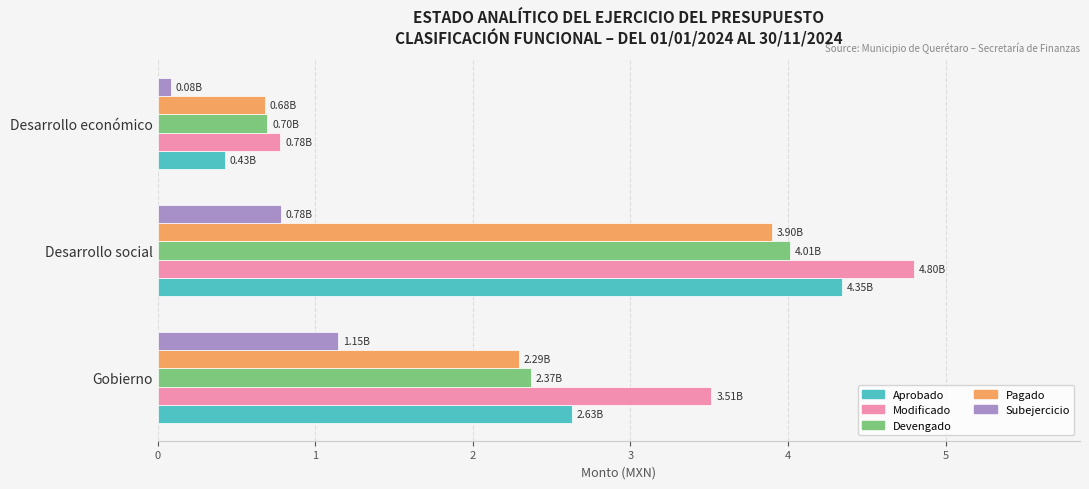

Count the number of data series in this chart.

5